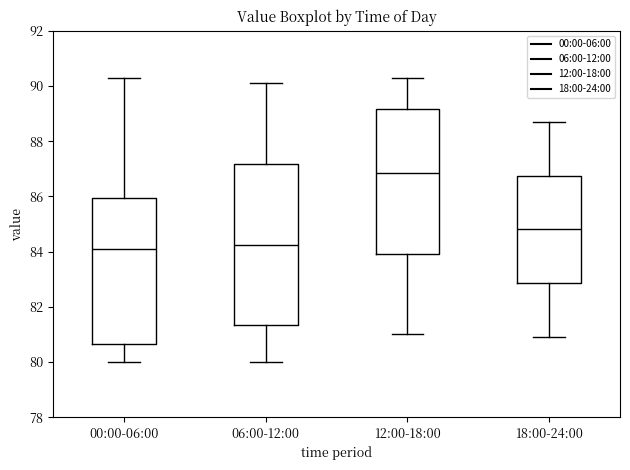

Reading left to right, transcribe this box plot: for each box, give where its median line is, the range the box spans, and where its two whiskers end, as read against the y-axis. The values are not printed on the chart, so give them approximately, as read against the axis.

00:00-06:00: median 84.2, box 80.6 to 86.0, whiskers 80.0 to 90.4
06:00-12:00: median 84.2, box 81.4 to 87.2, whiskers 80.0 to 90.2
12:00-18:00: median 86.8, box 84.0 to 89.2, whiskers 81.0 to 90.4
18:00-24:00: median 84.8, box 82.8 to 86.8, whiskers 81.0 to 88.8